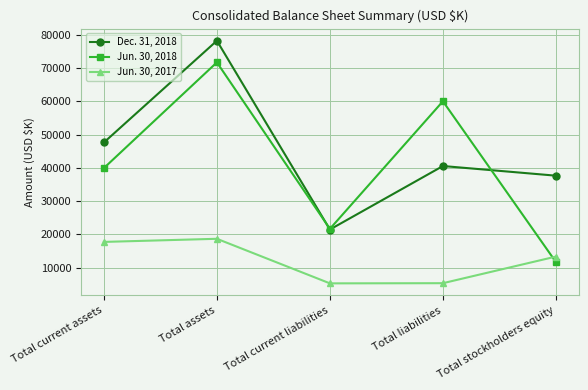

What are all the series names shown in the legend?

Dec. 31, 2018, Jun. 30, 2018, Jun. 30, 2017